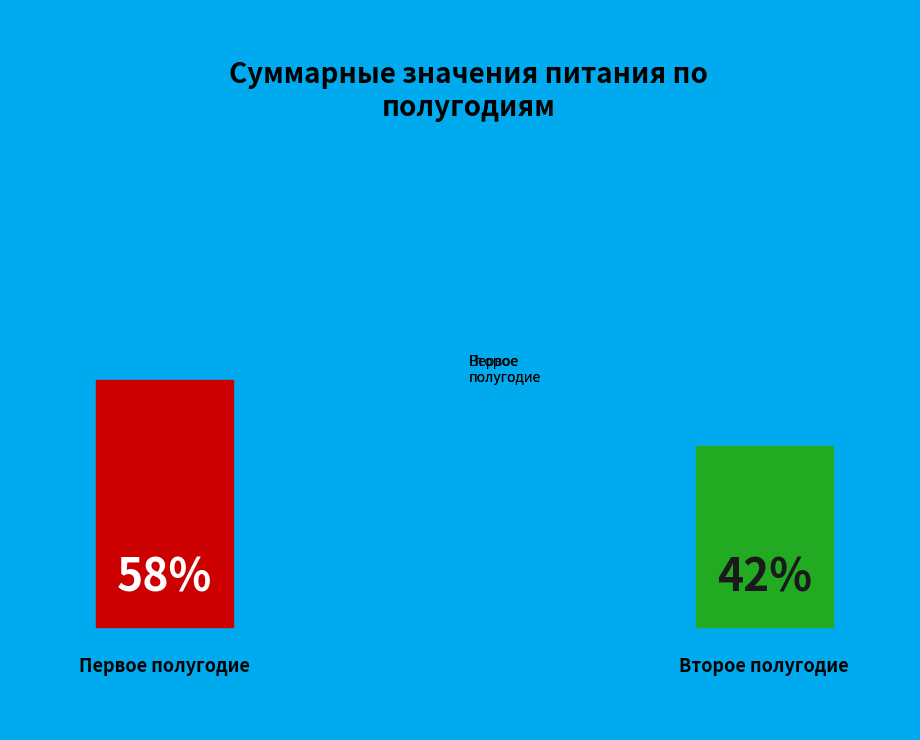

What is the ratio of the value at Второе полугодие to the value at Первое полугодие?

0.7